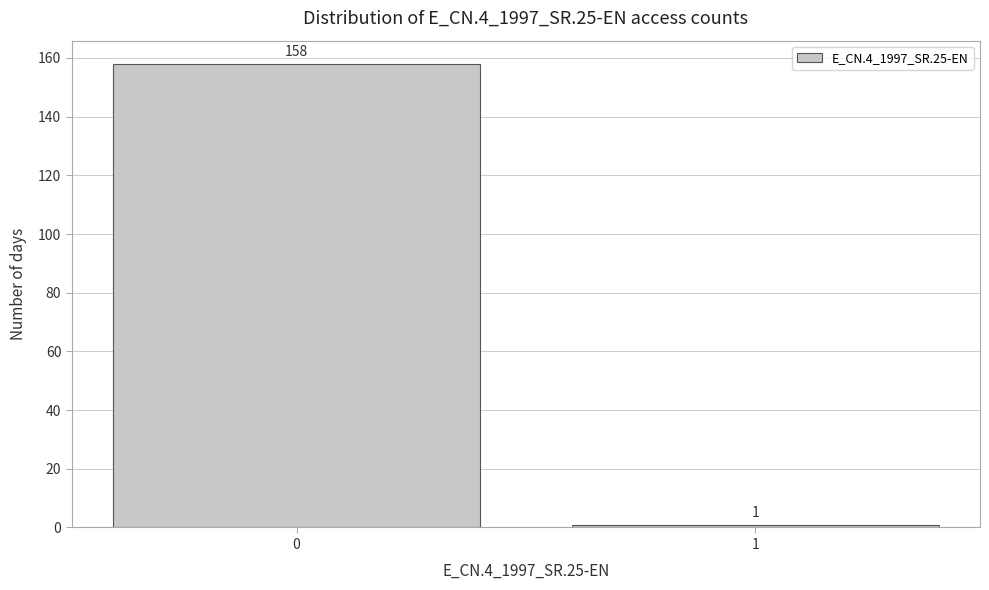

Reading left to right, extract all data points from this chart.

158	1